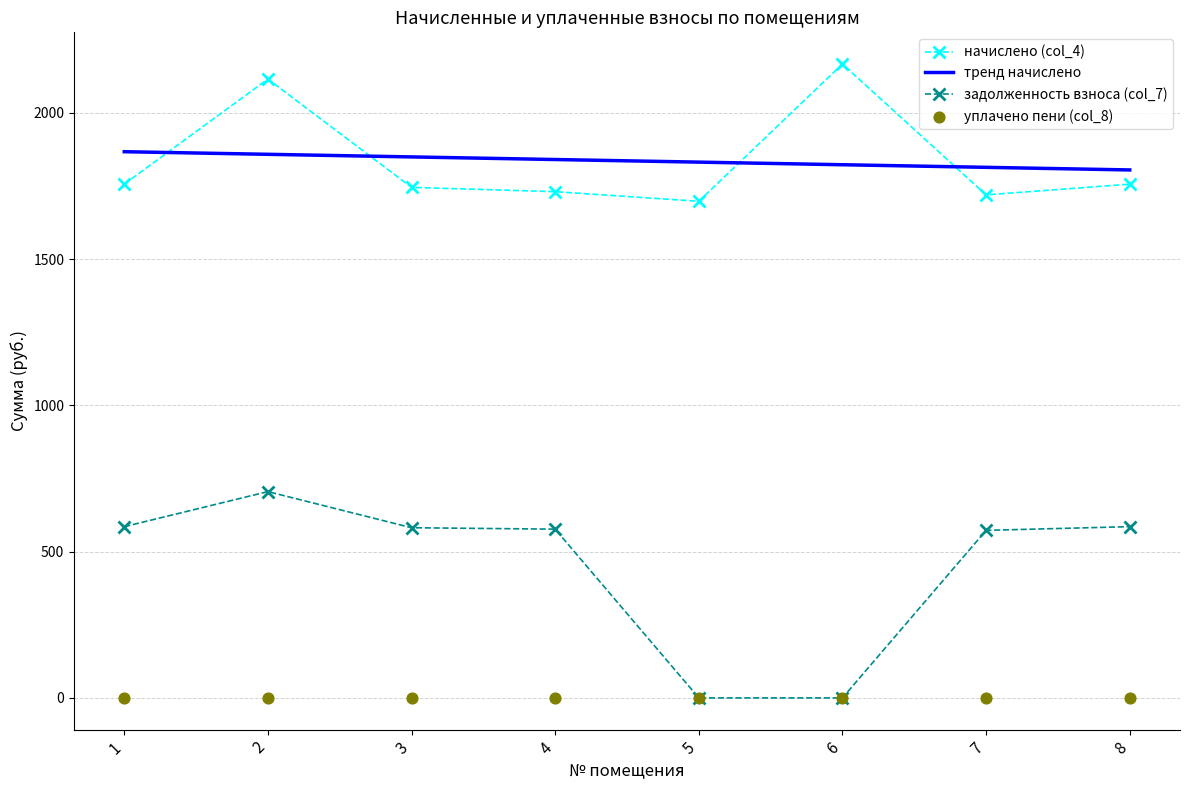

What are all the series names shown in the legend?

начислено (col_4), тренд начислено, задолженность взноса (col_7), уплачено пени (col_8)